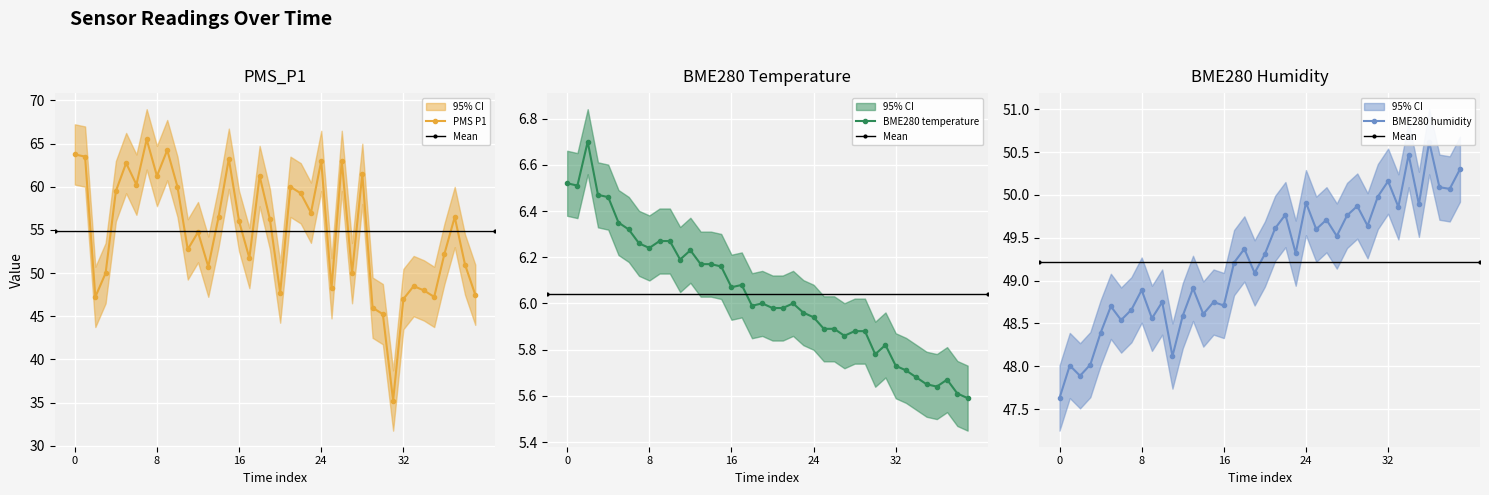

What are all the series names shown in the legend?

PMS_P1, BME280_temperature, BME280_humidity